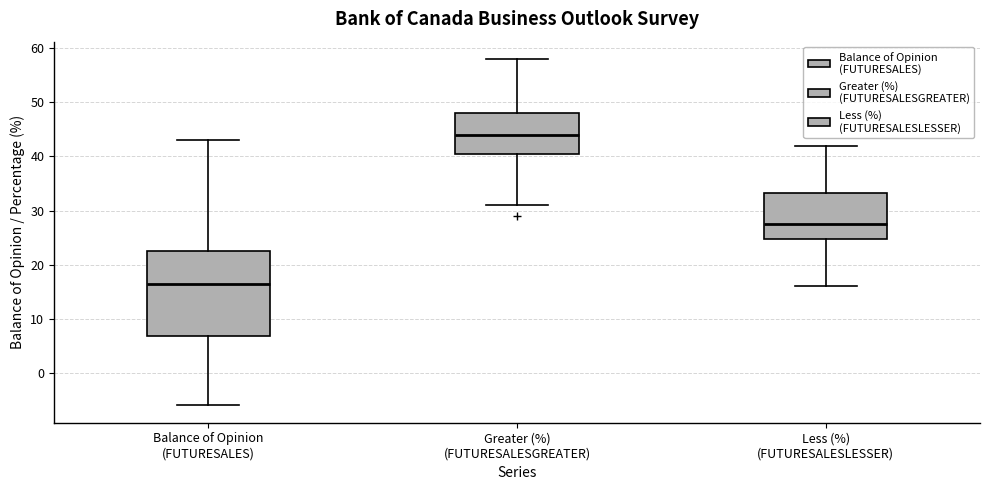

Reading left to right, read every box against the y-axis: the position of its median line, the range the box covers, and the ends of its whiskers. The values are not printed on the chart, so give them approximately, as read against the axis.

Balance of Opinion (FUTURESALES): median 17, box 7 to 23, whiskers -6 to 43
Greater (%) (FUTURESALESGREATER): median 44, box 41 to 48, whiskers 31 to 58
Less (%) (FUTURESALESLESSER): median 28, box 25 to 33, whiskers 16 to 42